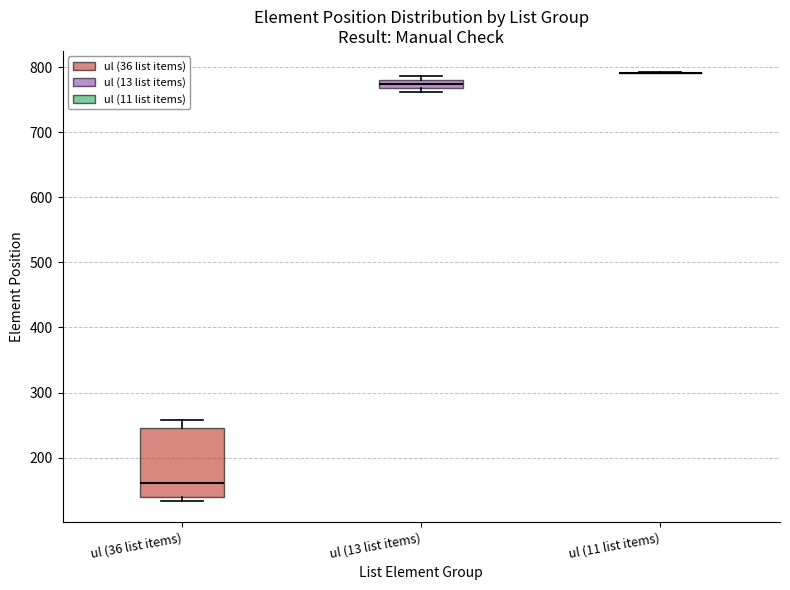

Where is the upper edge of the box for ul (13 list items) on the y-axis? The values are not printed on the chart, so give them approximately, as read against the axis.

780